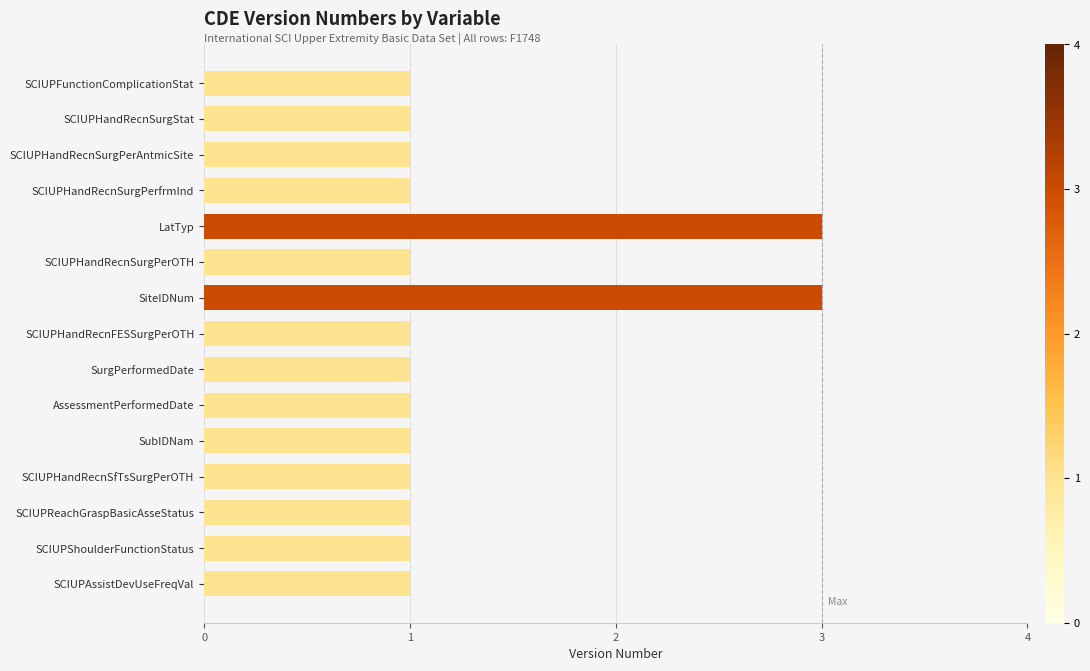

Is it true that the value at SCIUPHandRecnSurgPerAntmicSite is 2?

False